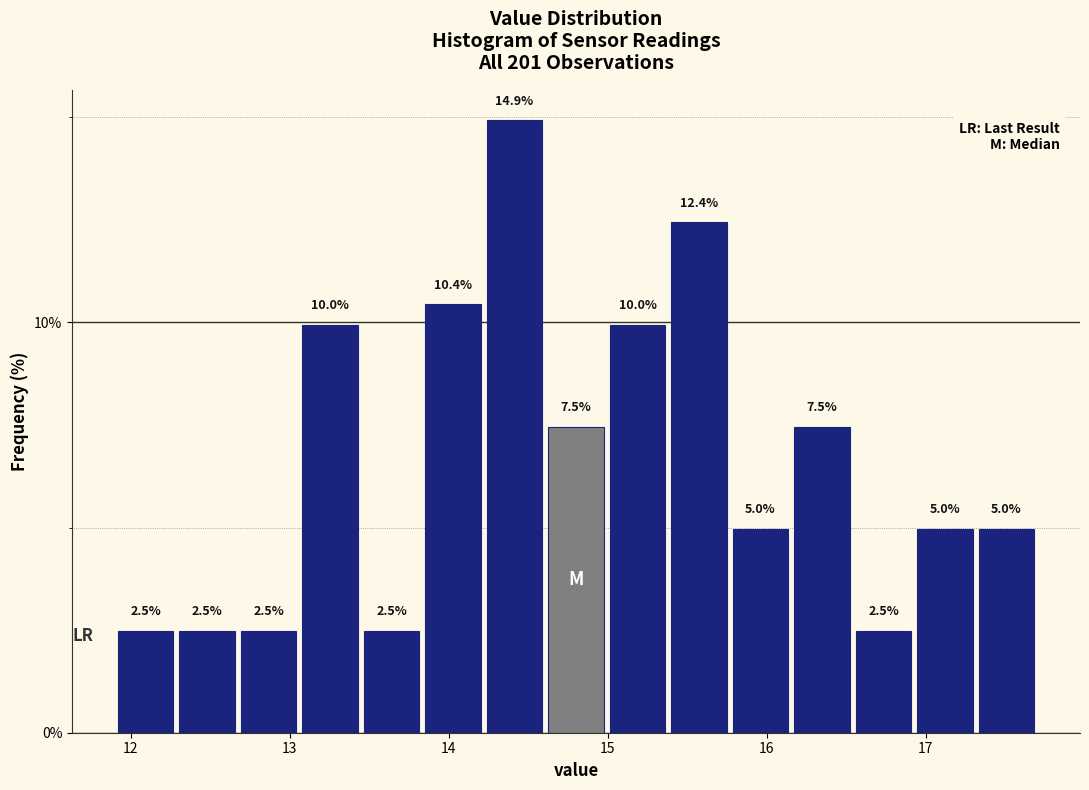

Read against the x-axis, roughly where is the centre of the tallest bar?

14.4